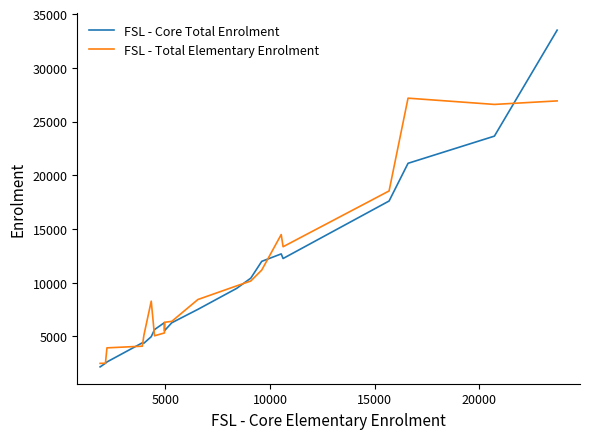

What is the highest value of the FSL - Core Total Enrolment series?

33503